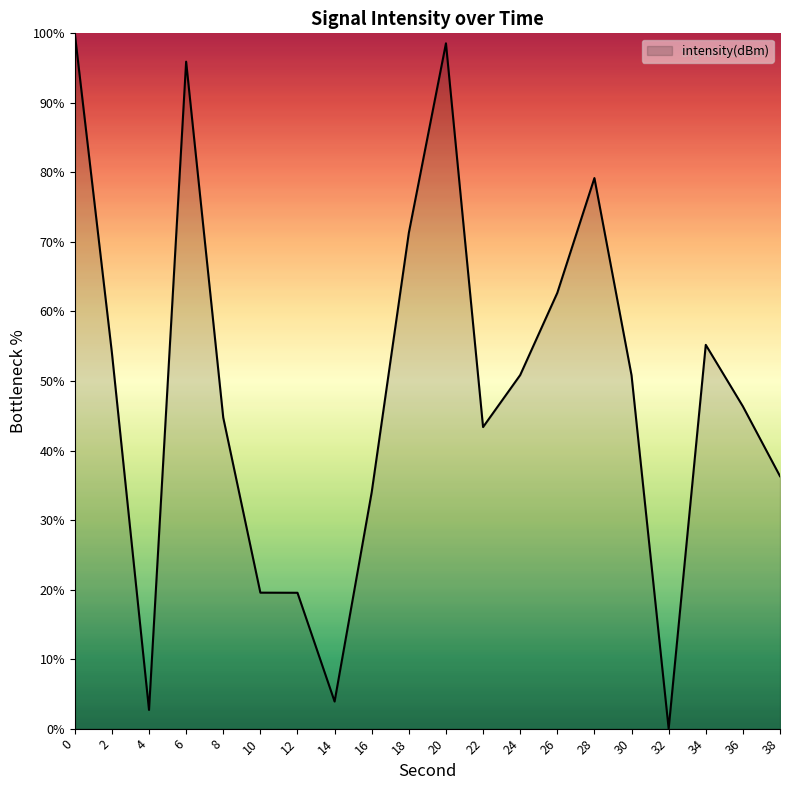

Which has a higher value, 14 or 36?

36